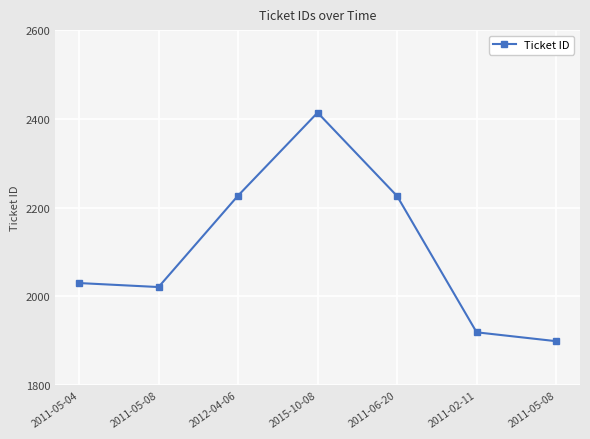

How many data points are less than 2030?

3